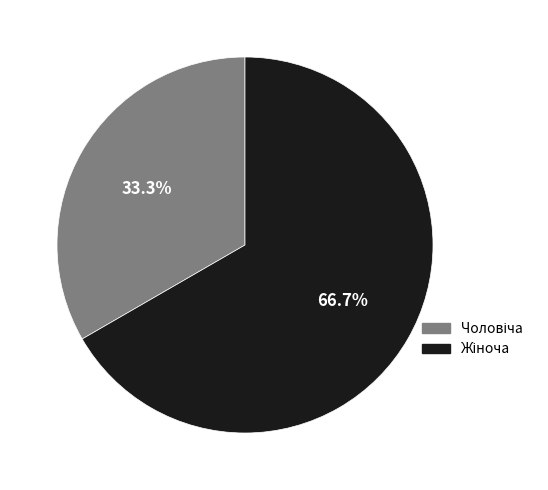

Does any single category account for the majority?

Yes